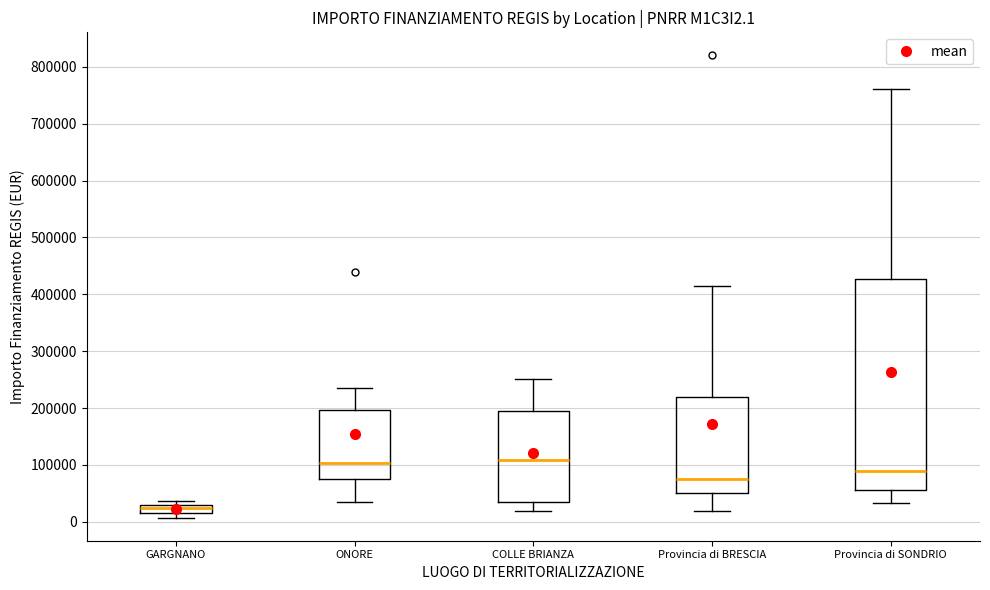

Where is the upper edge of the box for ONORE on the y-axis? The values are not printed on the chart, so give them approximately, as read against the axis.

200000